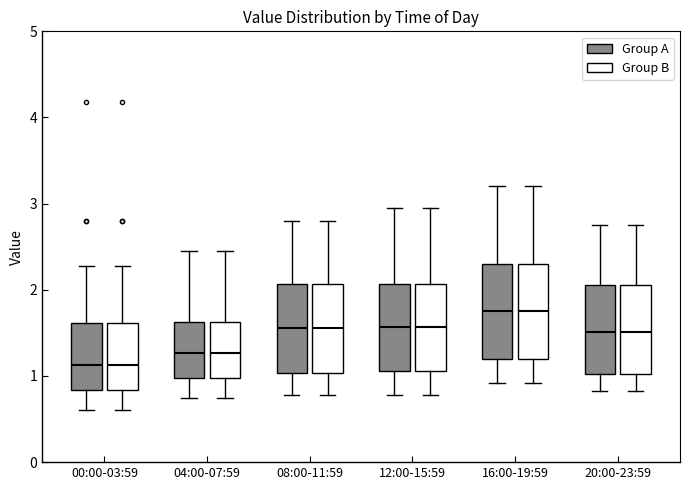

Reading left to right, transcribe this box plot: for each box, give where its median line is, the range the box spans, and where its two whiskers end, as read against the y-axis. The values are not printed on the chart, so give them approximately, as read against the axis.

00:00-03:59 (Group A): median 1.1, box 0.8 to 1.6, whiskers 0.6 to 2.3
00:00-03:59 (Group B): median 1.1, box 0.8 to 1.6, whiskers 0.6 to 2.3
04:00-07:59 (Group A): median 1.3, box 1.0 to 1.6, whiskers 0.8 to 2.5
04:00-07:59 (Group B): median 1.3, box 1.0 to 1.6, whiskers 0.8 to 2.5
08:00-11:59 (Group A): median 1.6, box 1.0 to 2.1, whiskers 0.8 to 2.8
08:00-11:59 (Group B): median 1.6, box 1.0 to 2.1, whiskers 0.8 to 2.8
12:00-15:59 (Group A): median 1.6, box 1.1 to 2.1, whiskers 0.8 to 3.0
12:00-15:59 (Group B): median 1.6, box 1.1 to 2.1, whiskers 0.8 to 3.0
16:00-19:59 (Group A): median 1.8, box 1.2 to 2.3, whiskers 0.9 to 3.2
16:00-19:59 (Group B): median 1.8, box 1.2 to 2.3, whiskers 0.9 to 3.2
20:00-23:59 (Group A): median 1.5, box 1.0 to 2.1, whiskers 0.8 to 2.8
20:00-23:59 (Group B): median 1.5, box 1.0 to 2.1, whiskers 0.8 to 2.8